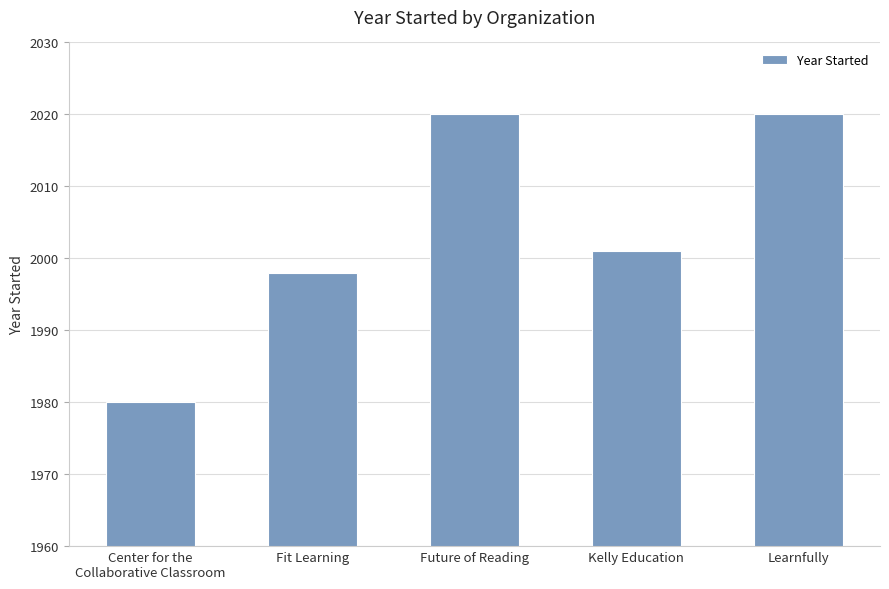

The chart shows a value of 2001 at Kelly Education. True or false?

True